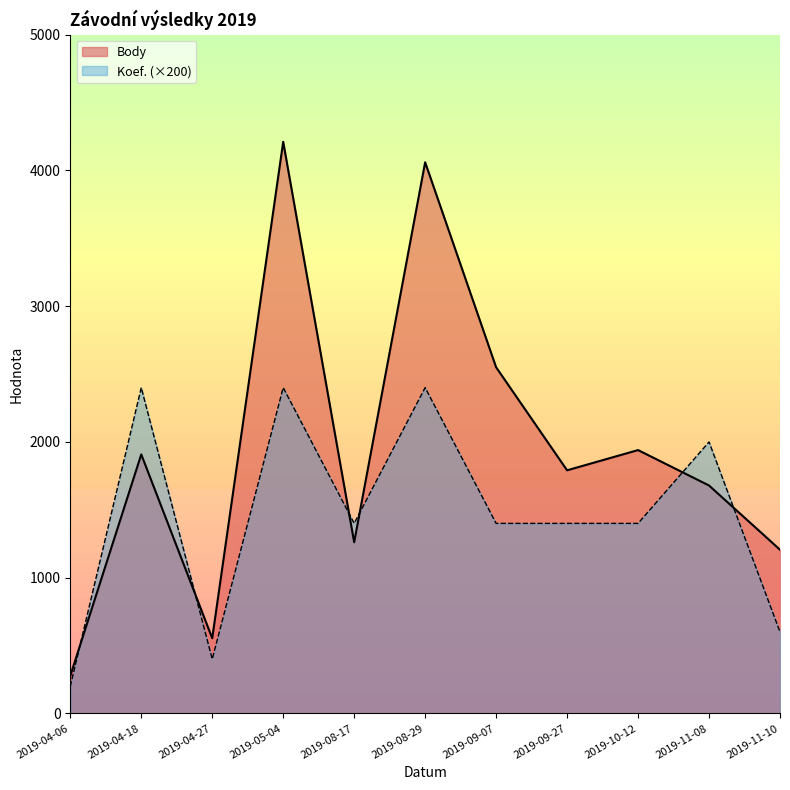

Which series has the largest range (max minus min)?

Body